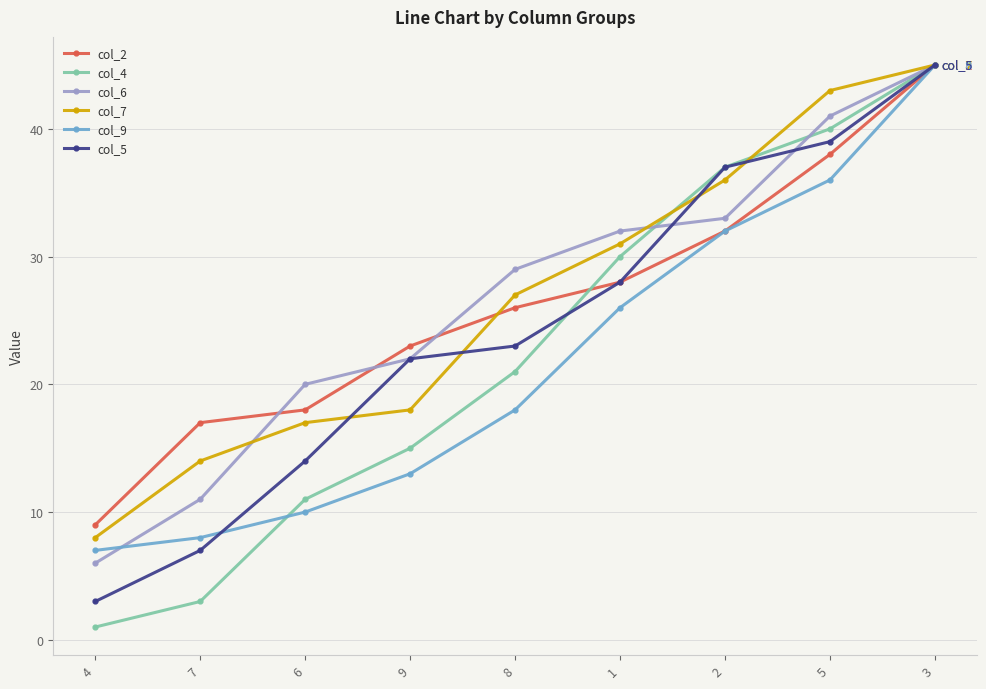

Rank the categories by col_9 value from lowest to highest.

4, 7, 6, 9, 8, 1, 2, 5, 3